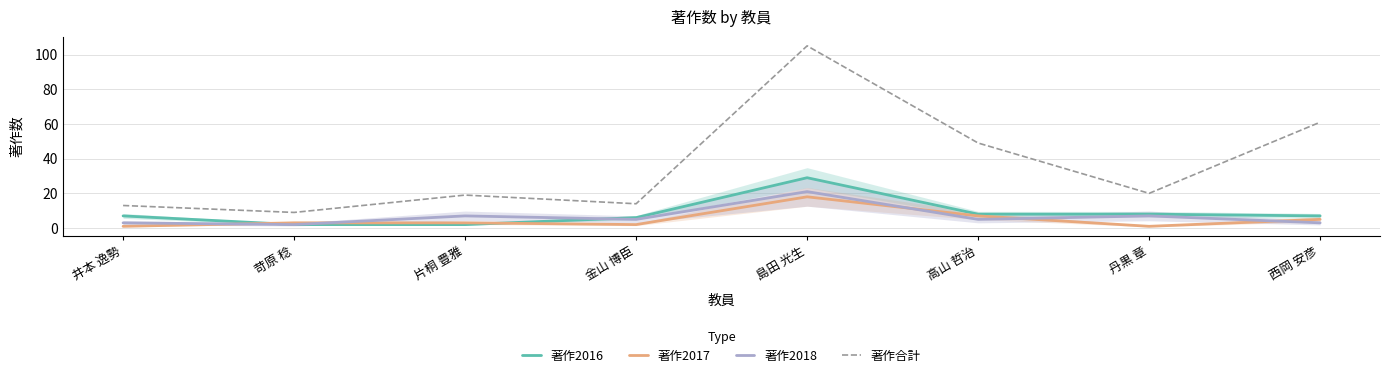

At which category is the sum across all series the highest?

島田 光生